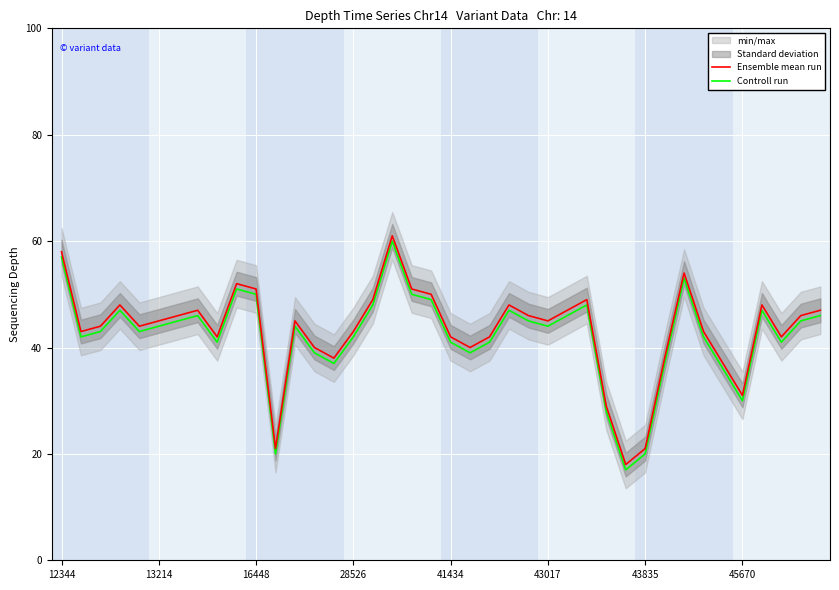

True or false: Ensemble mean run and Controll run intersect in this chart.

False